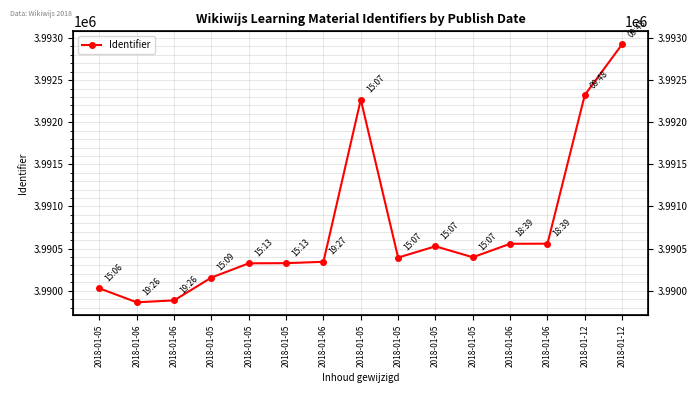

List the labels in order of value, largest first.

2018-01-12, 2018-01-12, 2018-01-05, 2018-01-06, 2018-01-06, 2018-01-05, 2018-01-05, 2018-01-05, 2018-01-06, 2018-01-05, 2018-01-05, 2018-01-05, 2018-01-05, 2018-01-06, 2018-01-06